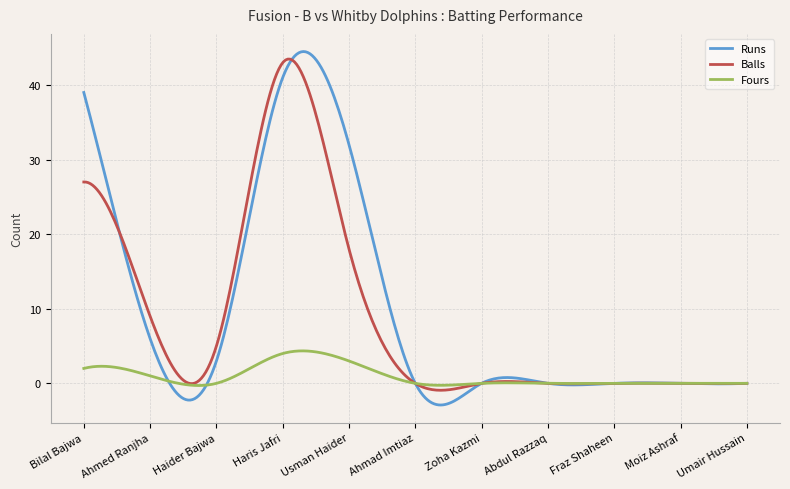

Does the chart have visible grid lines?

Yes